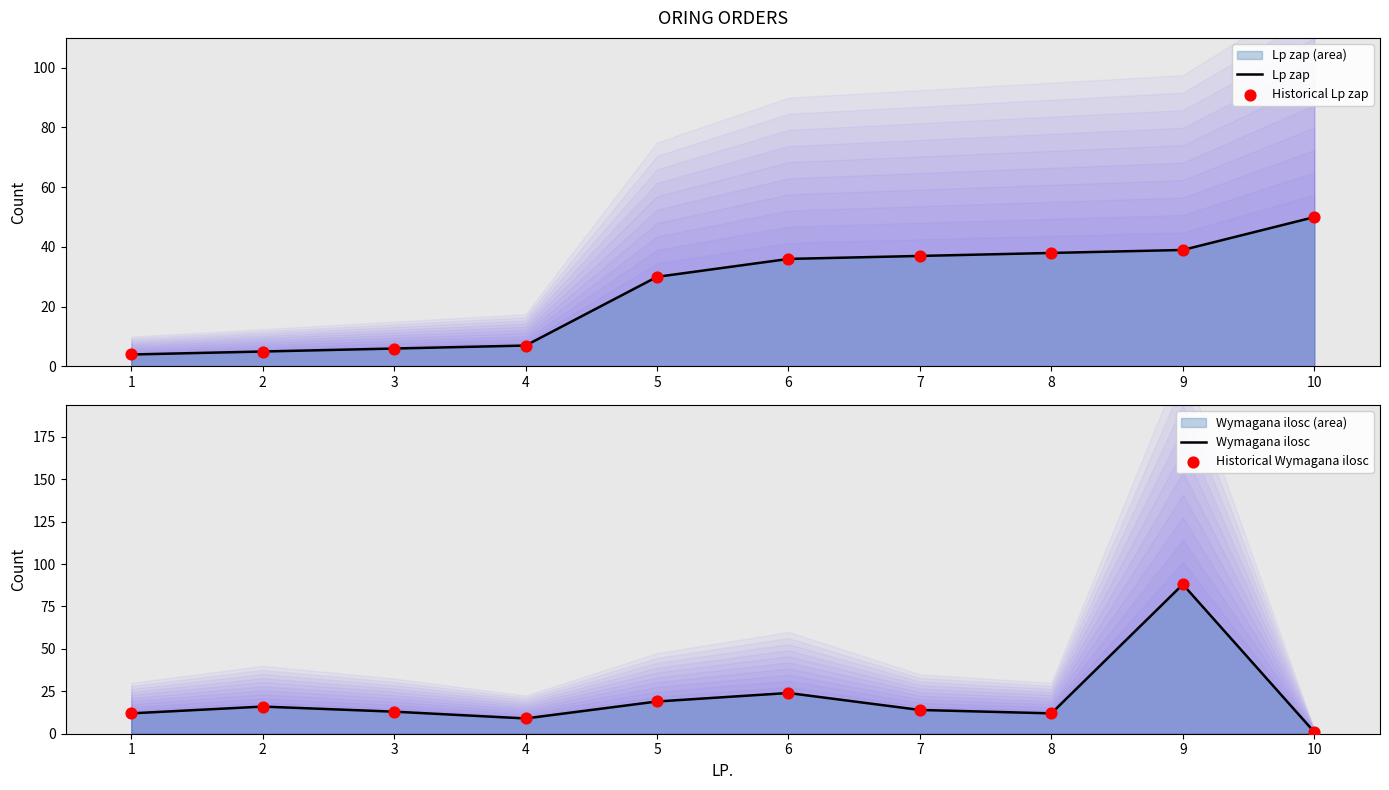

At how many categories does at least one series exceed 39?

2